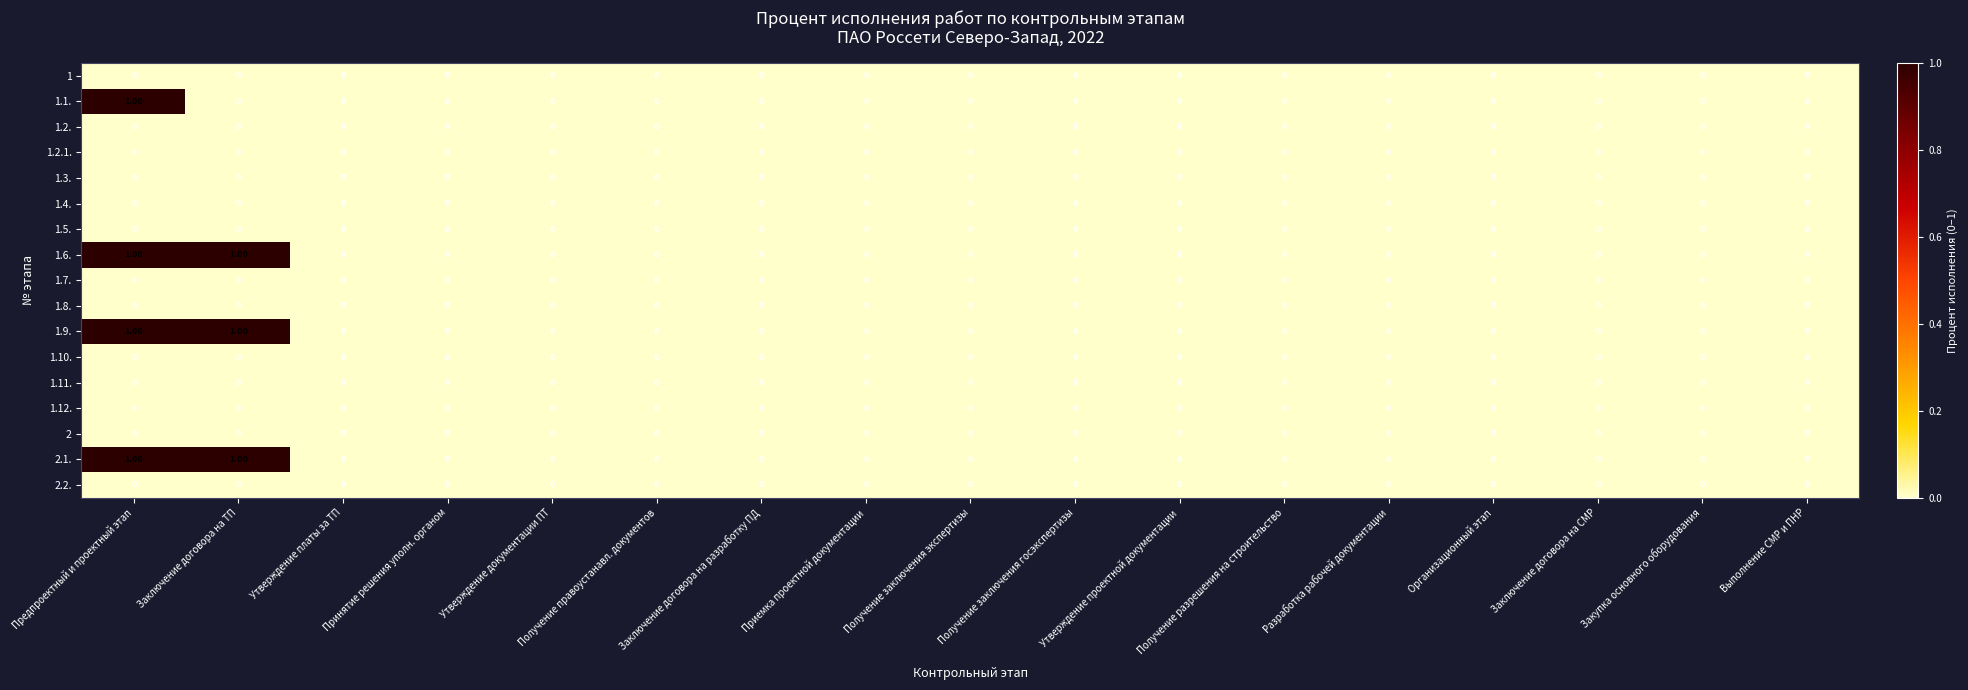

At which category is the sum across all series the highest?

Предпроектный и проектный этап